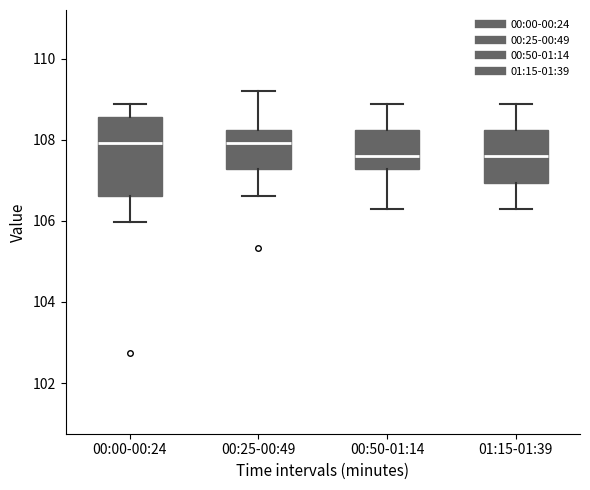

Where does the lower whisker of the box for 01:15-01:39 end on the y-axis? The values are not printed on the chart, so give them approximately, as read against the axis.

106.4